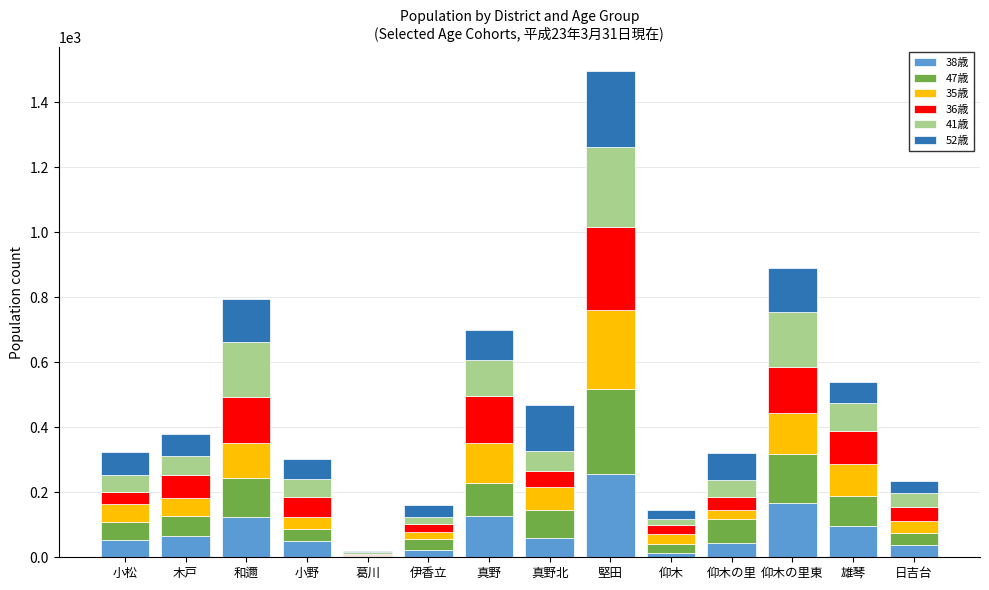

At which category is the sum across all series the highest?

堅田